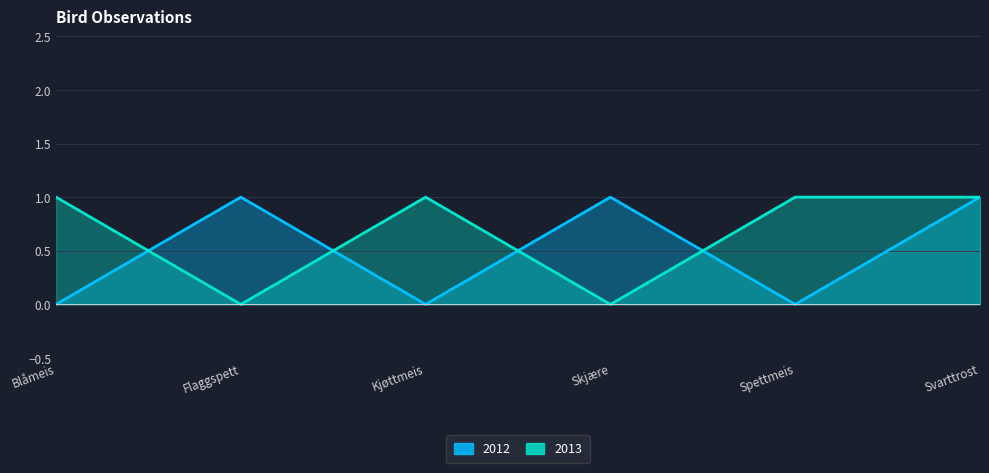

What is the label of the 2nd point from the right?

Spettmeis